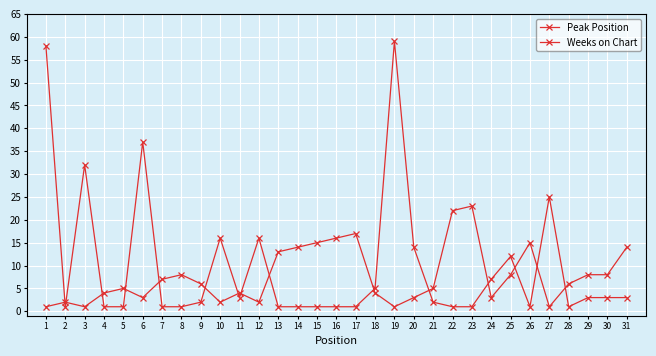

At which category does Peak Position reach its first local valley?

3